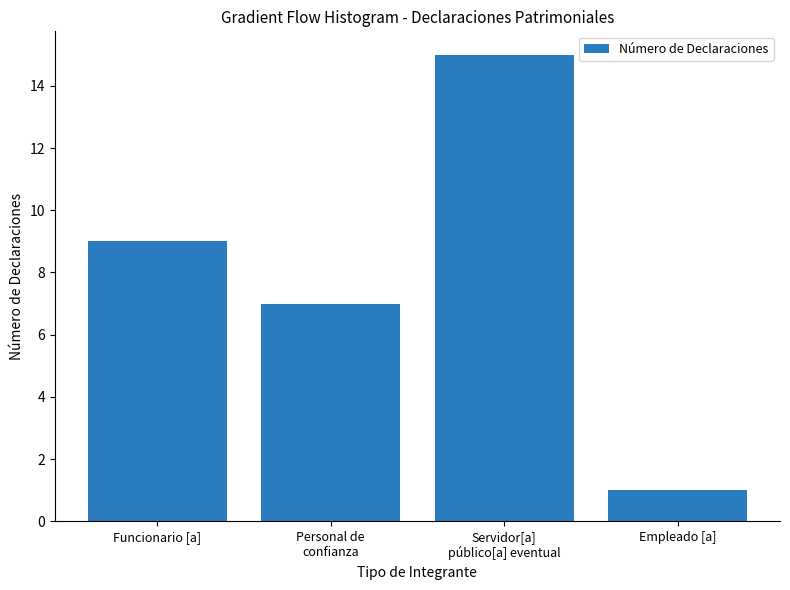

What is the sum of all values?

32